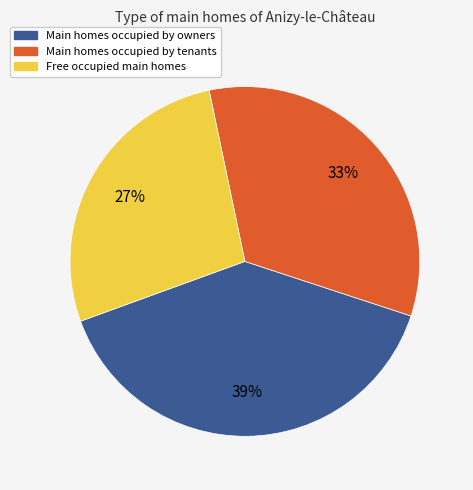

How many slices are in this pie chart?

3